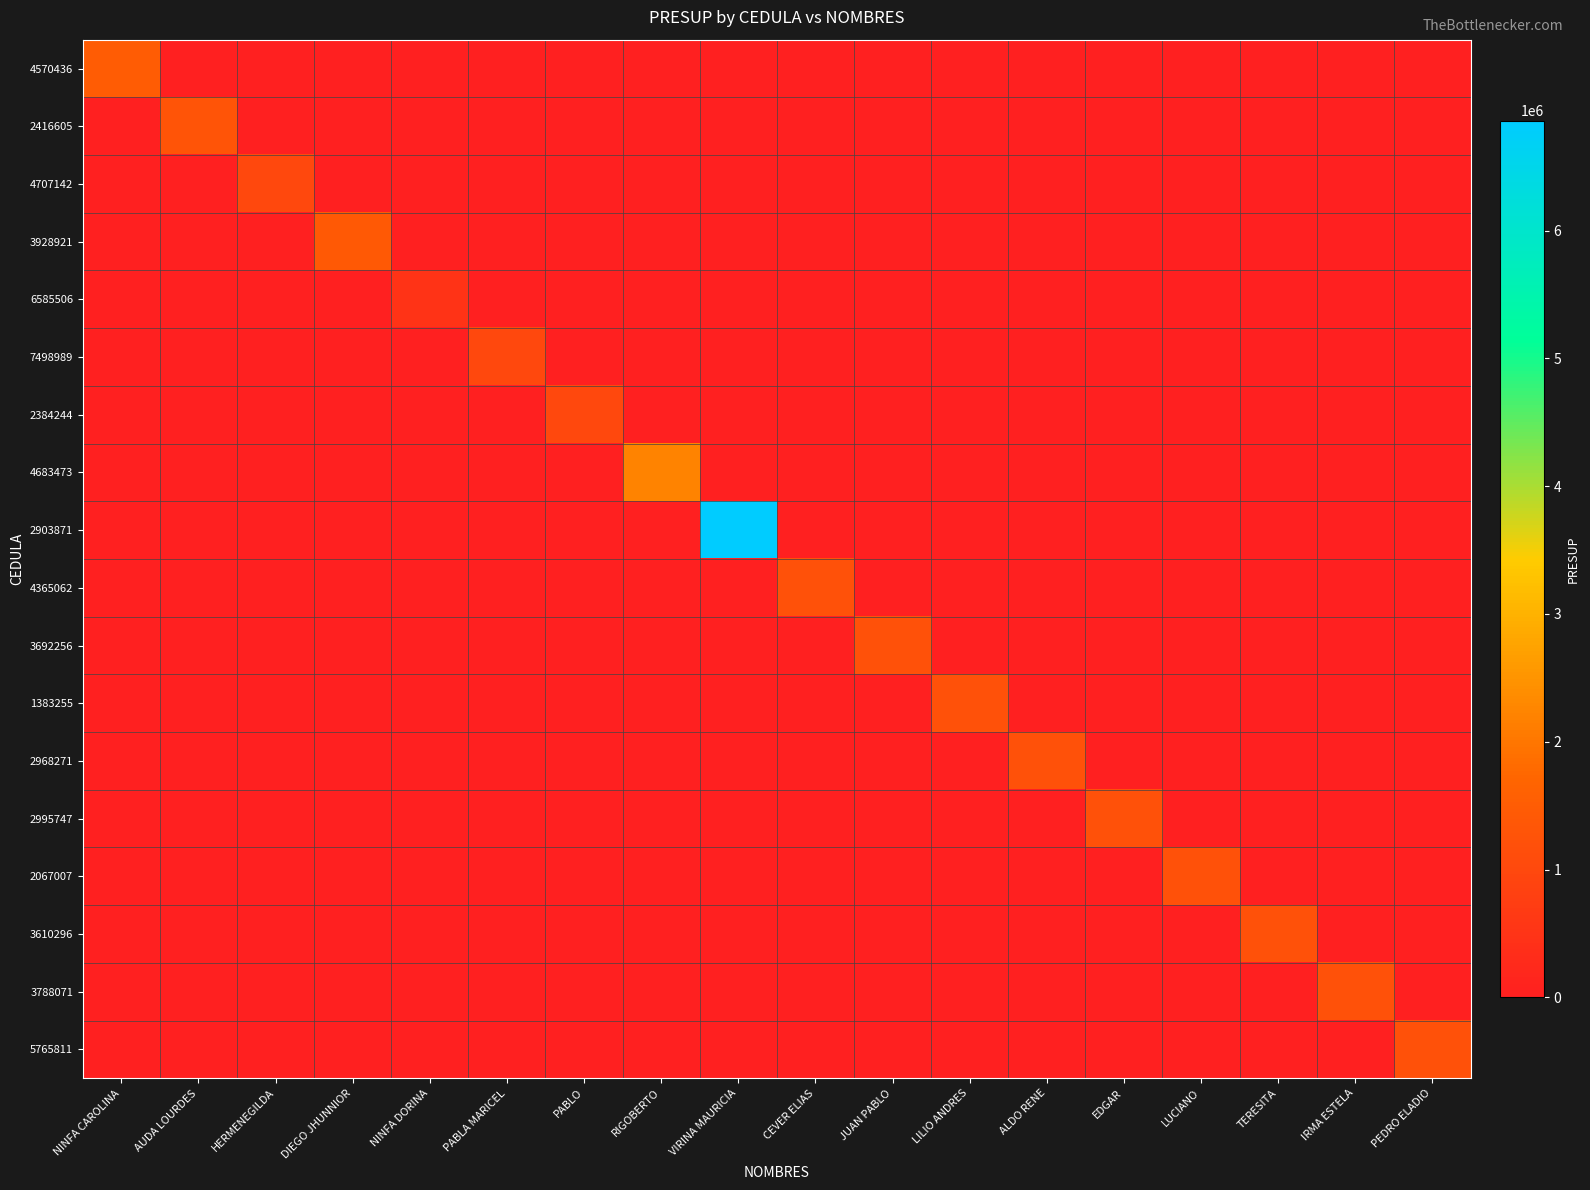

Which series has the largest total across all categories?

2903871